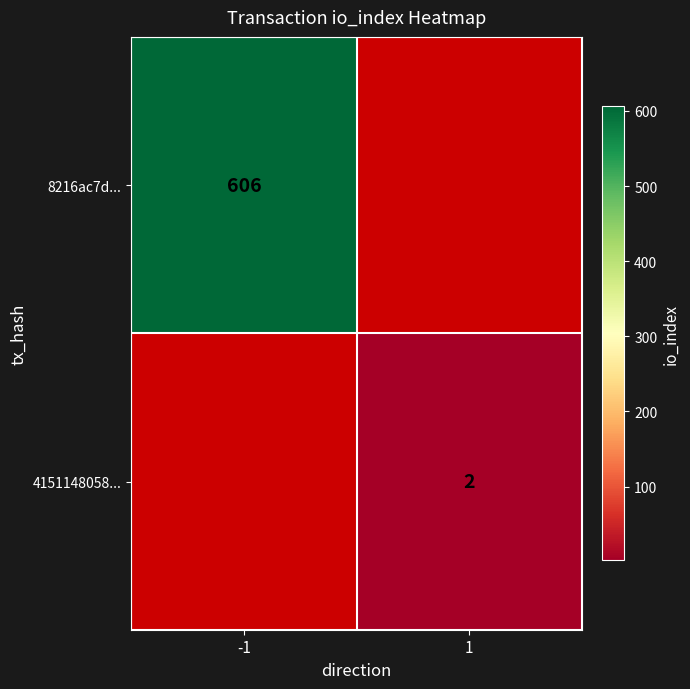

The value of 4151148058... at 1 is 3.5. True or false?

False